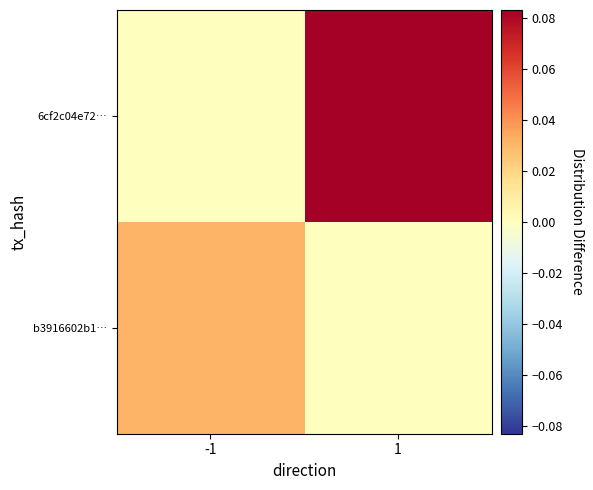

List the series in order of their overall mean, highest first.

6cf2c04e72…, b3916602b1…